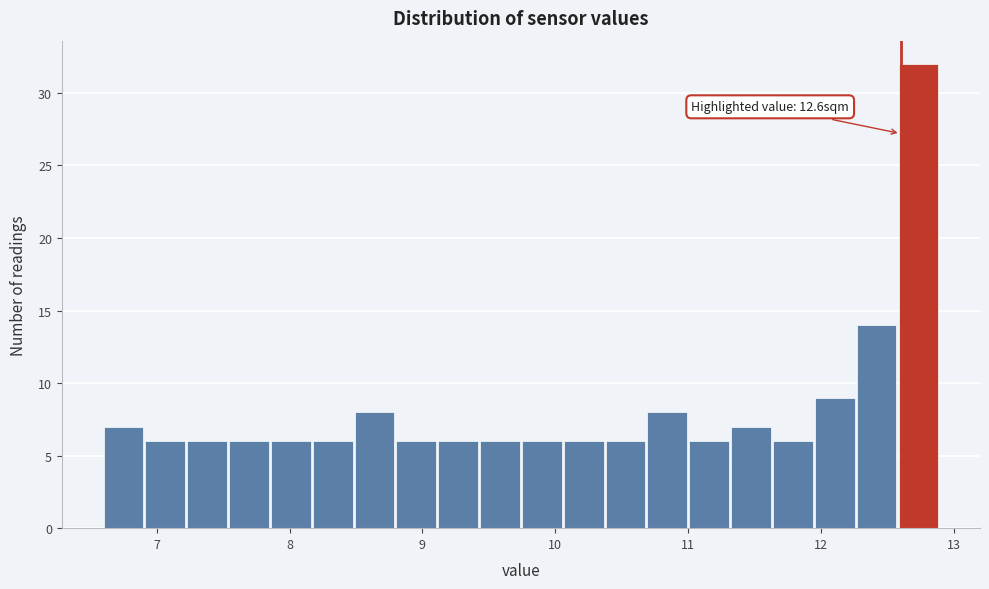

Around what value on the x-axis is the tallest bar? Give the approximate position of its centre, as read against the axis.

12.7